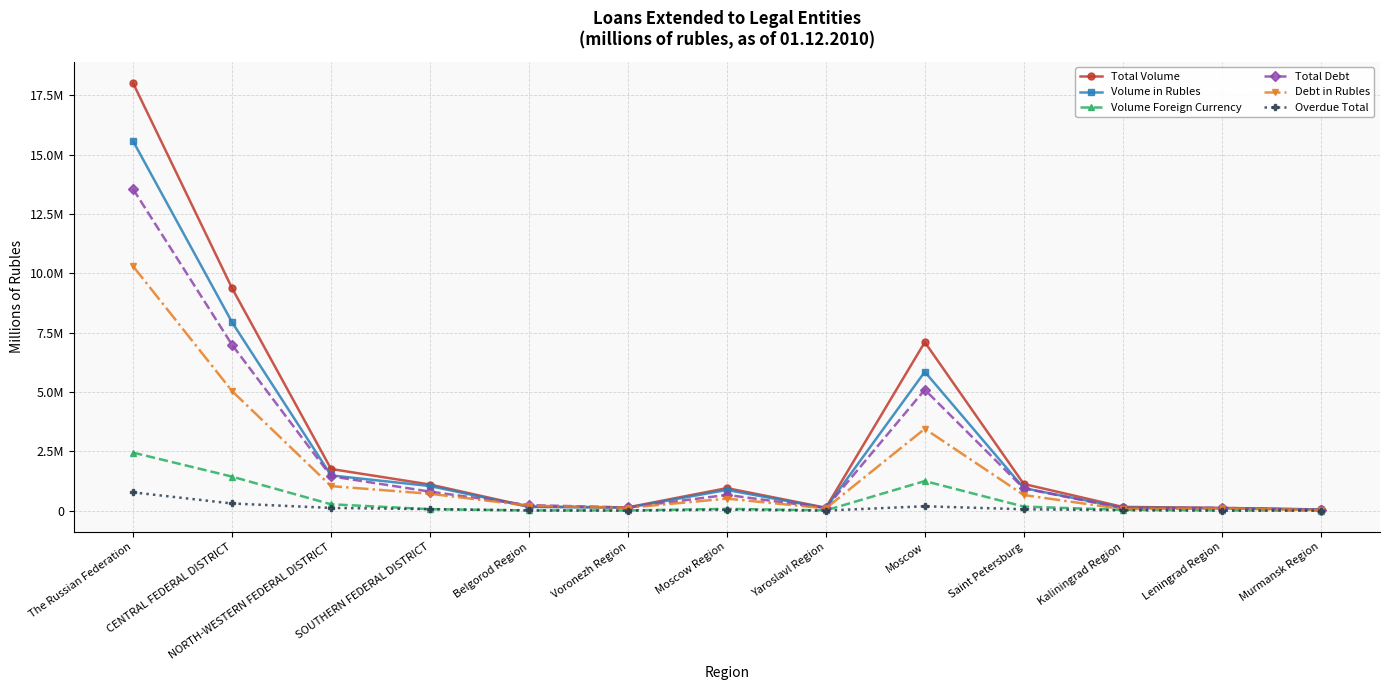

What are all the series names shown in the legend?

Total Volume, Volume in Rubles, Volume Foreign Currency, Total Debt, Debt in Rubles, Overdue Total